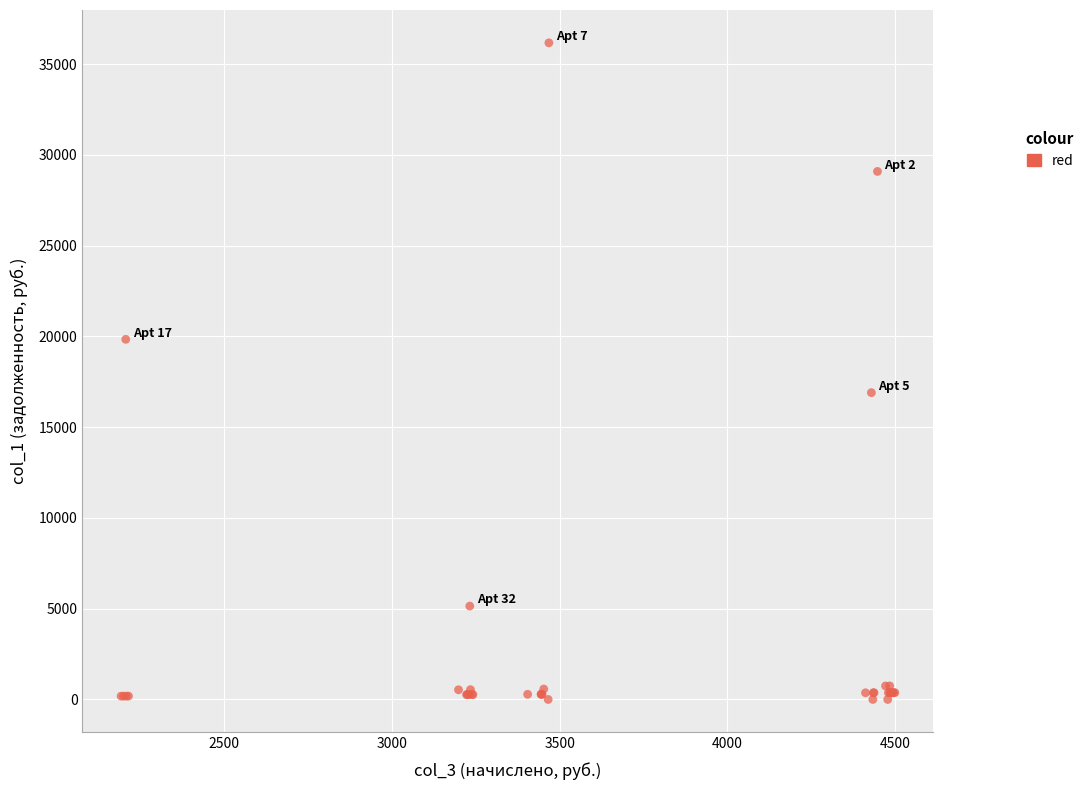

What Y value in the scatter plot is closest to 18085?

16901.2